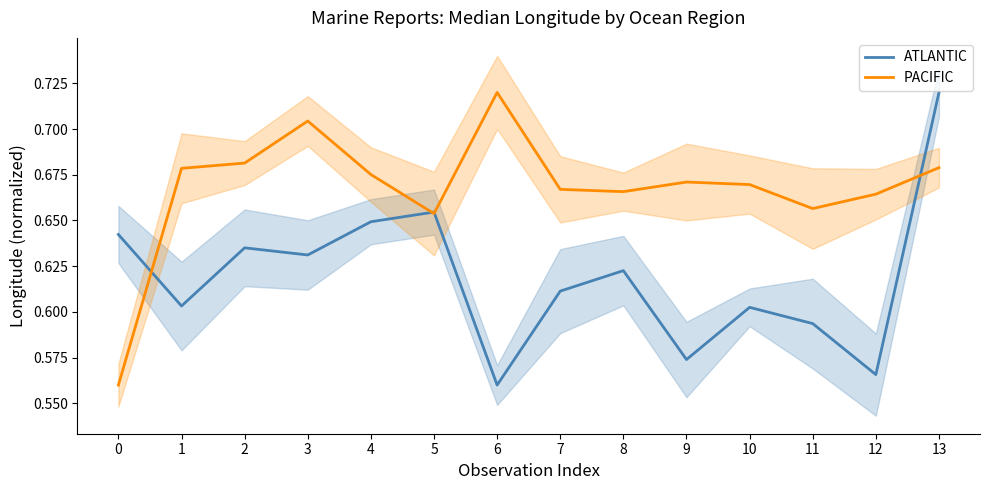

What is the total value across all series at 10?

1.3